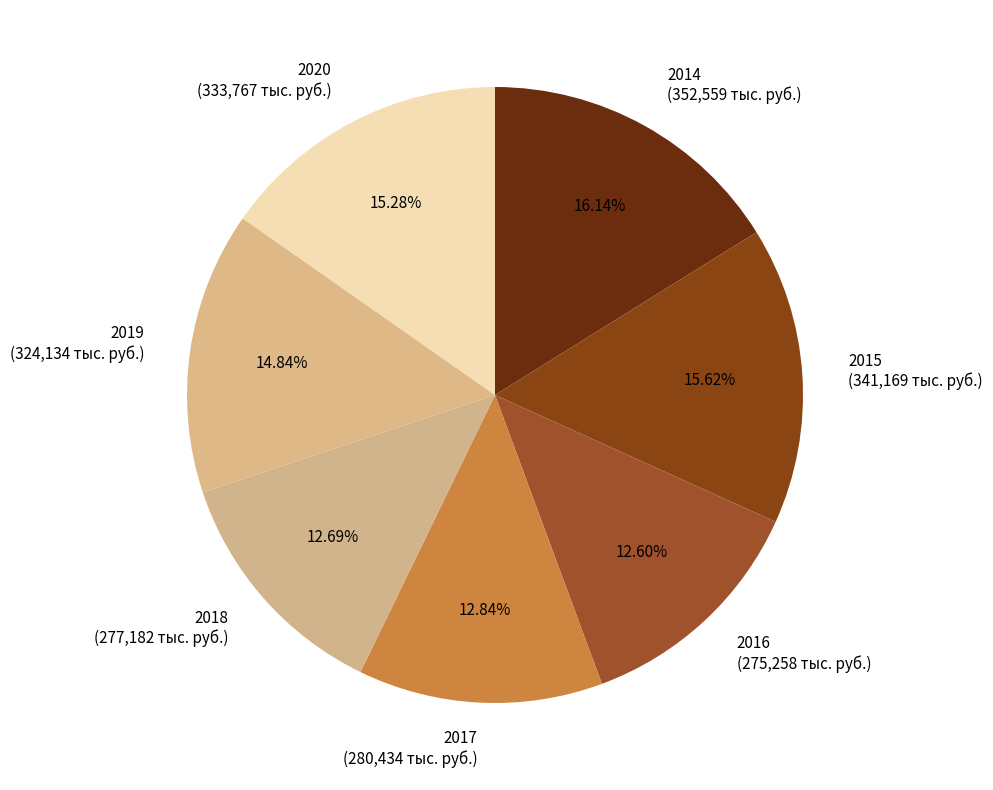

Does 2014 represent more than half of the total?

No